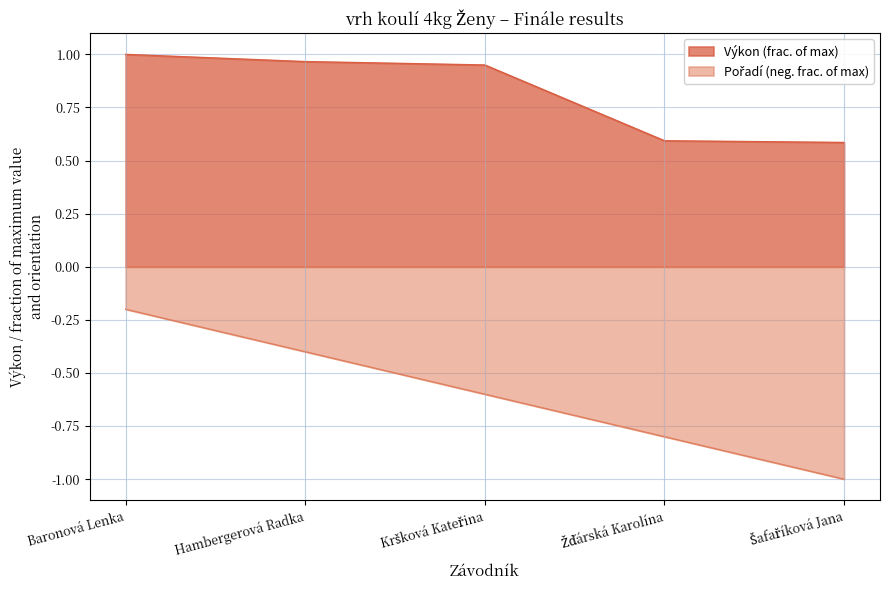

The Pořadí series shows -0.4 at Hambergerová Radka. True or false?

True